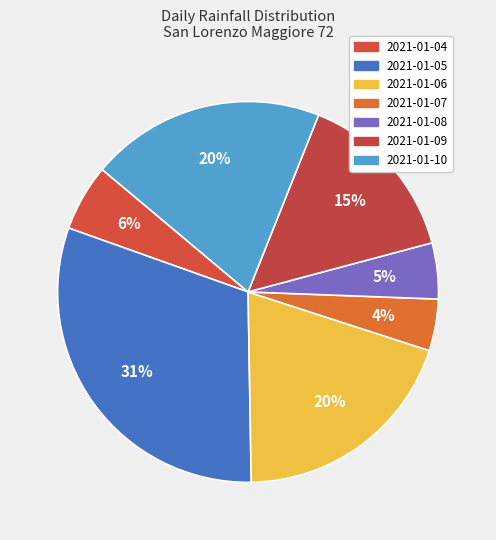

How many segments does this pie chart have?

7